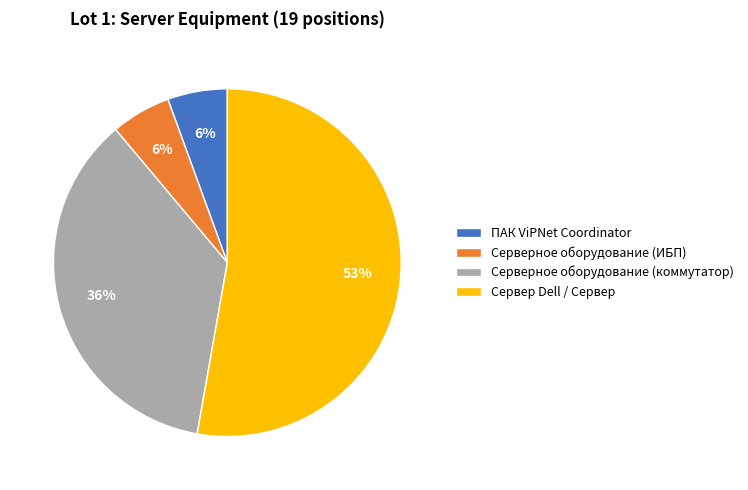

To the nearest percent, what is the difference between the Сервер Dell / Сервер and Серверное оборудование (ИБП) slice percentages?

47%